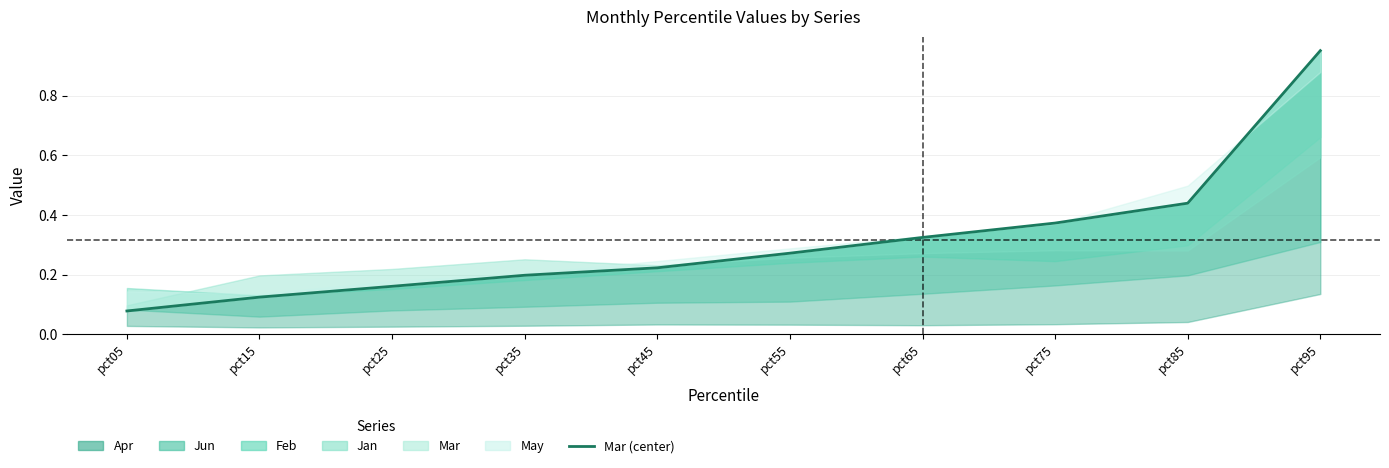

Is it true that the value at pct55 is 0.5?

False